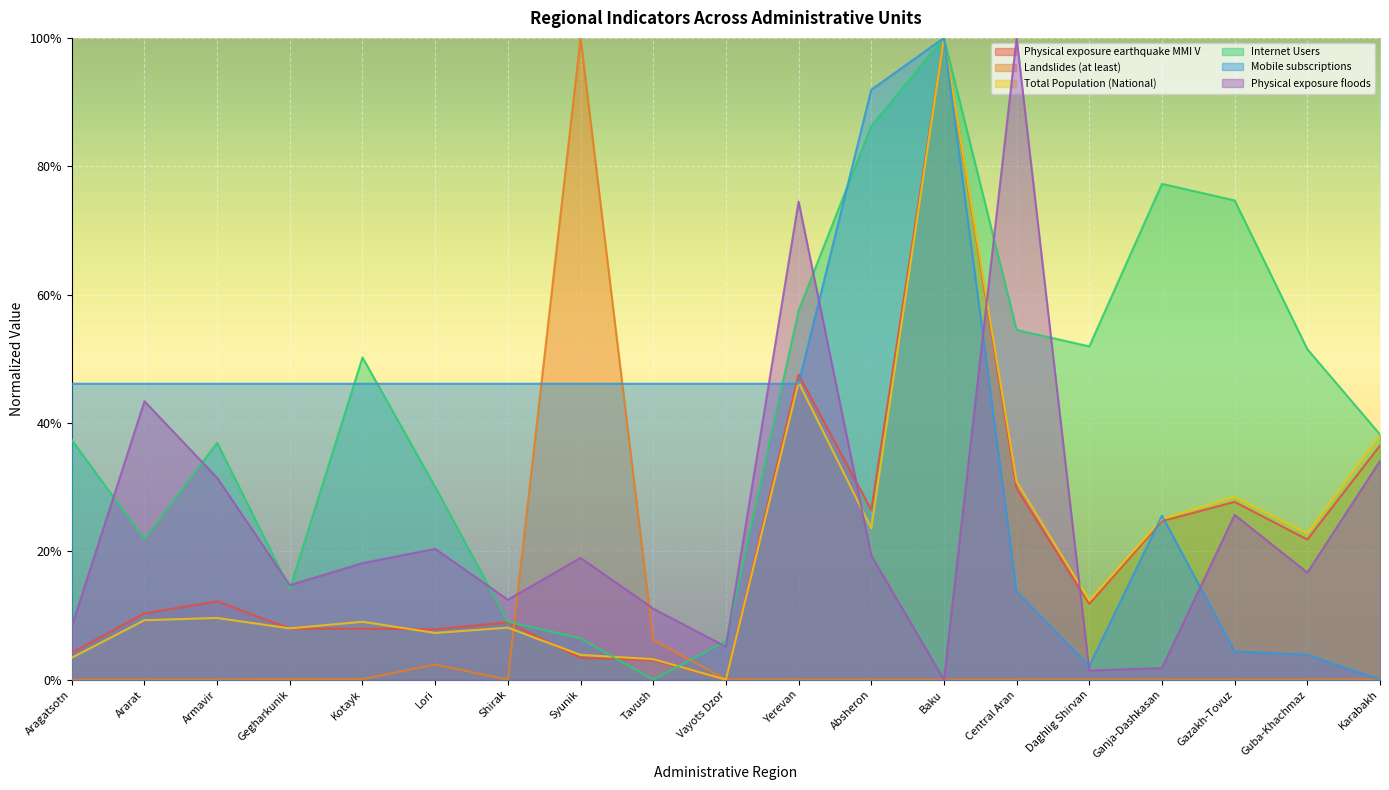

What is the approximate value of Physical exposure earthquake MMI V at Ganja-Dashkasan?

0.2